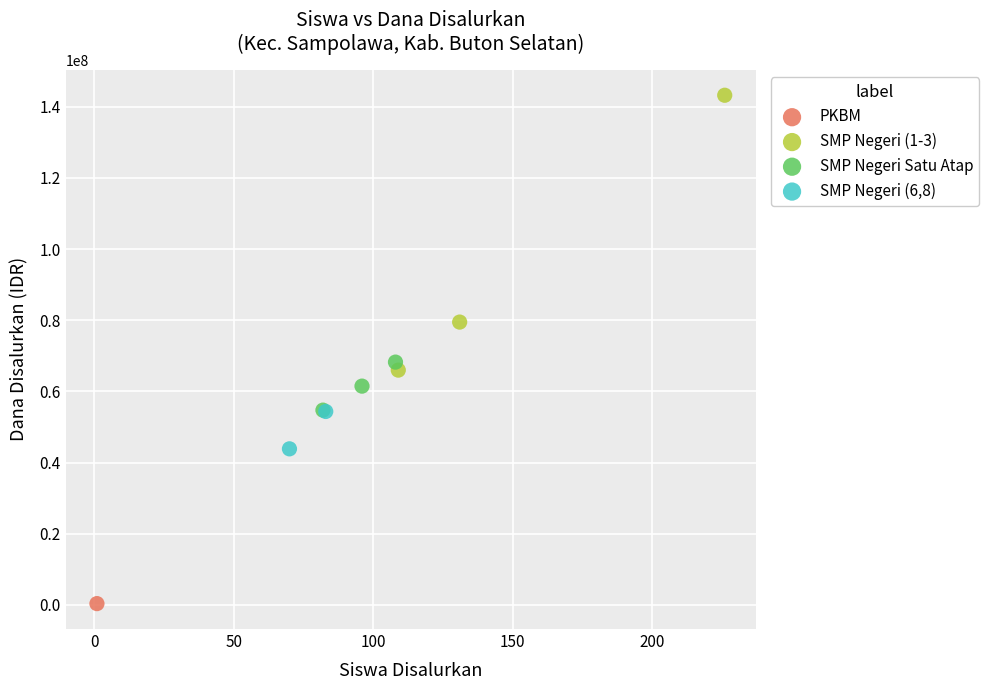

What are all the series names shown in the legend?

PKBM, SMP Negeri (1-3), SMP Negeri Satu Atap, SMP Negeri (6,8)